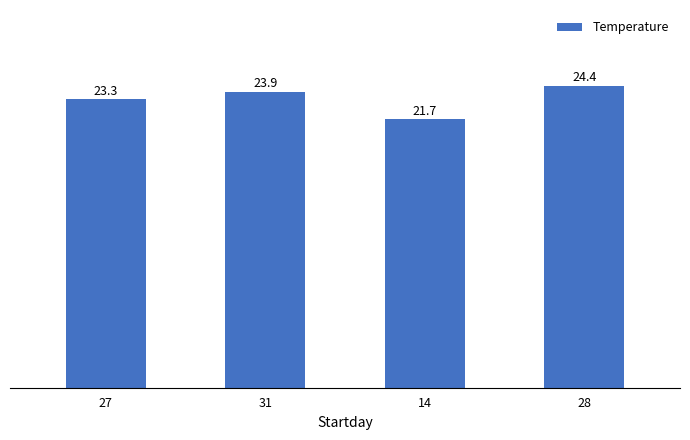

Reading right to left, extract all data points from this chart.

28=24.4	14=21.7	31=23.9	27=23.3